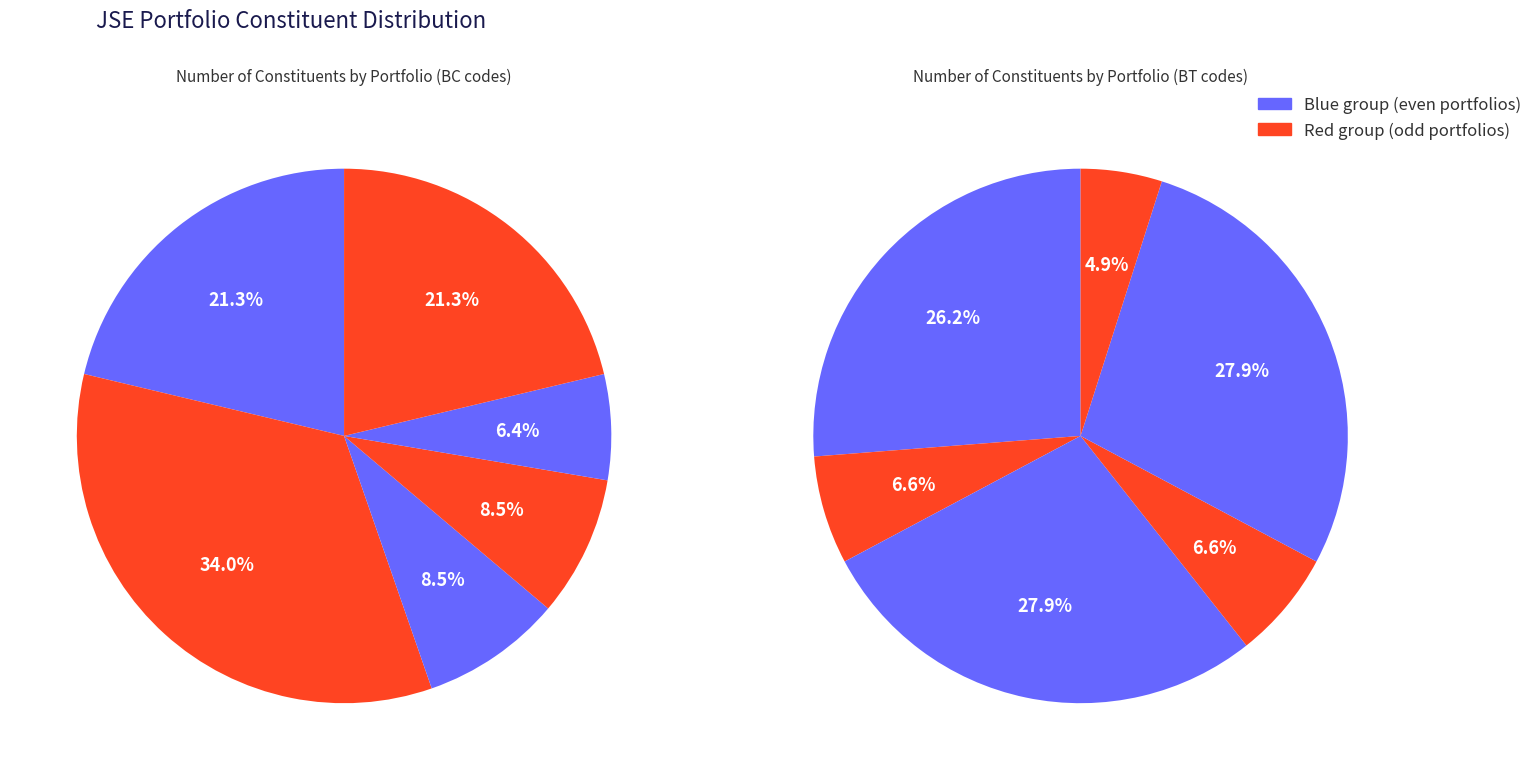

Does any single category account for the majority?

No